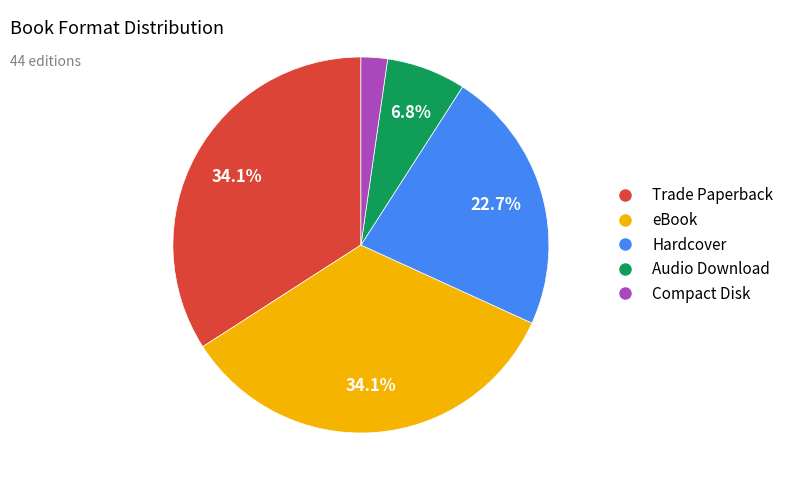

Which has a higher value, eBook or Hardcover?

eBook